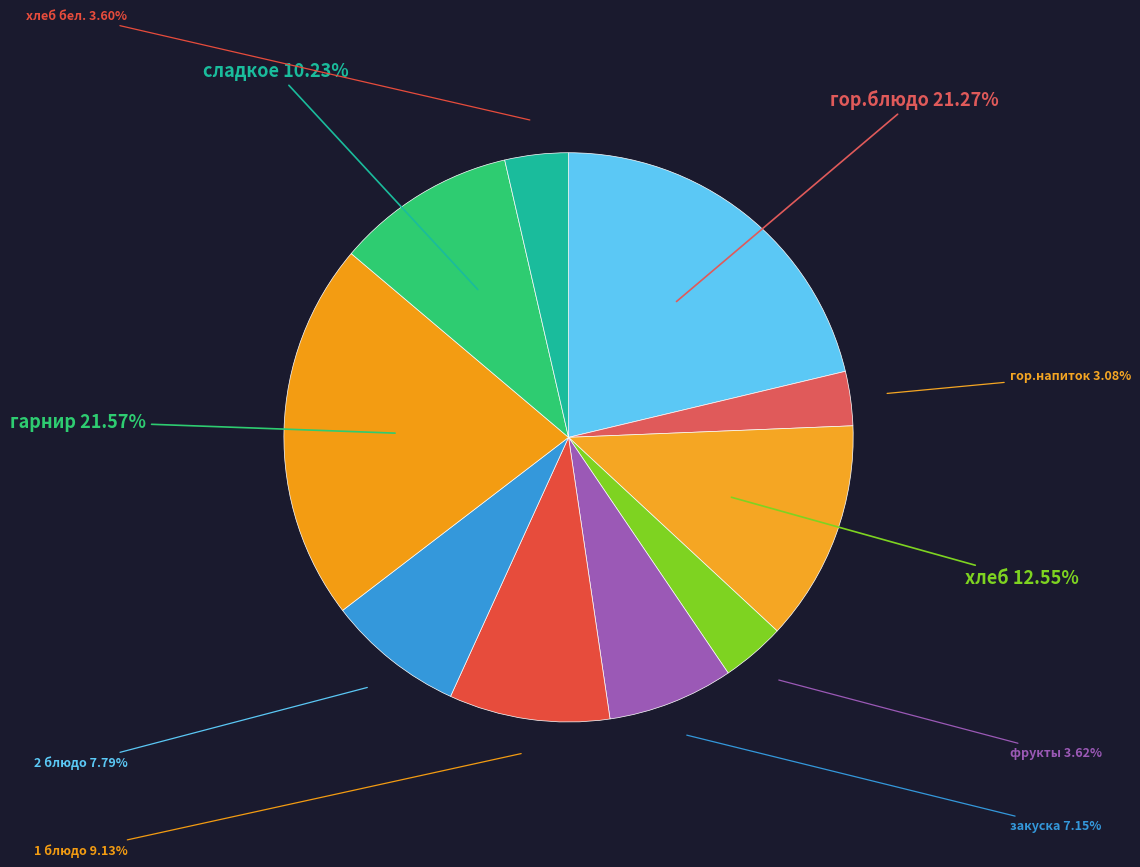

The гарнир slice represents 35% of the pie. True or false?

False